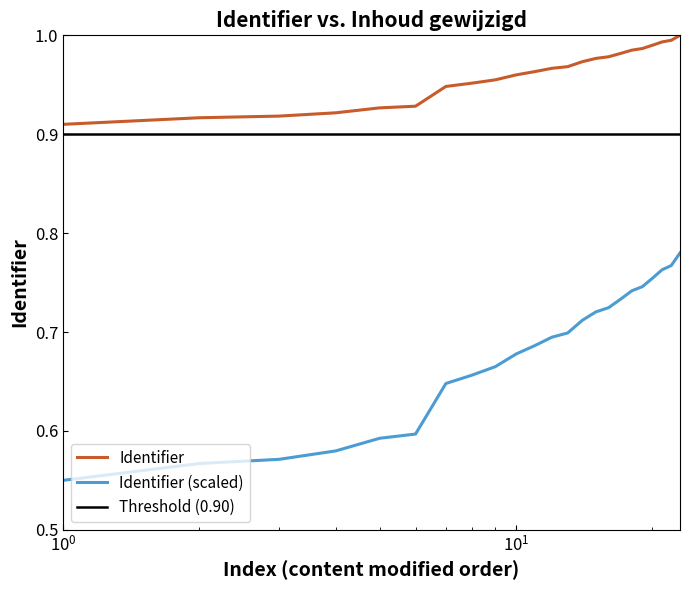

True or false: Identifier (scaled) and Identifier intersect in this chart.

False